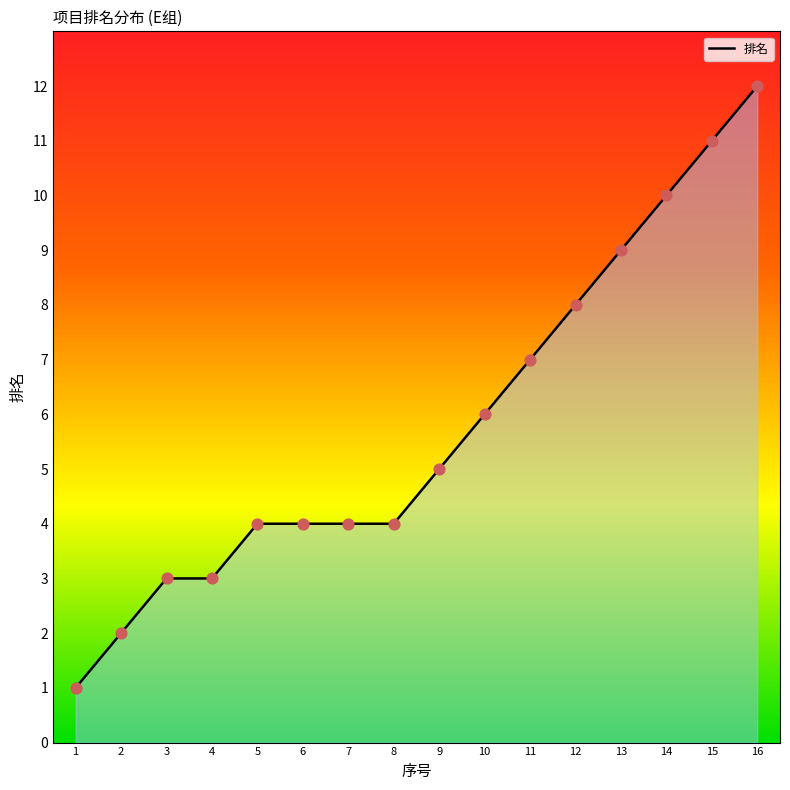

Between 3 and 12, which is larger?

12